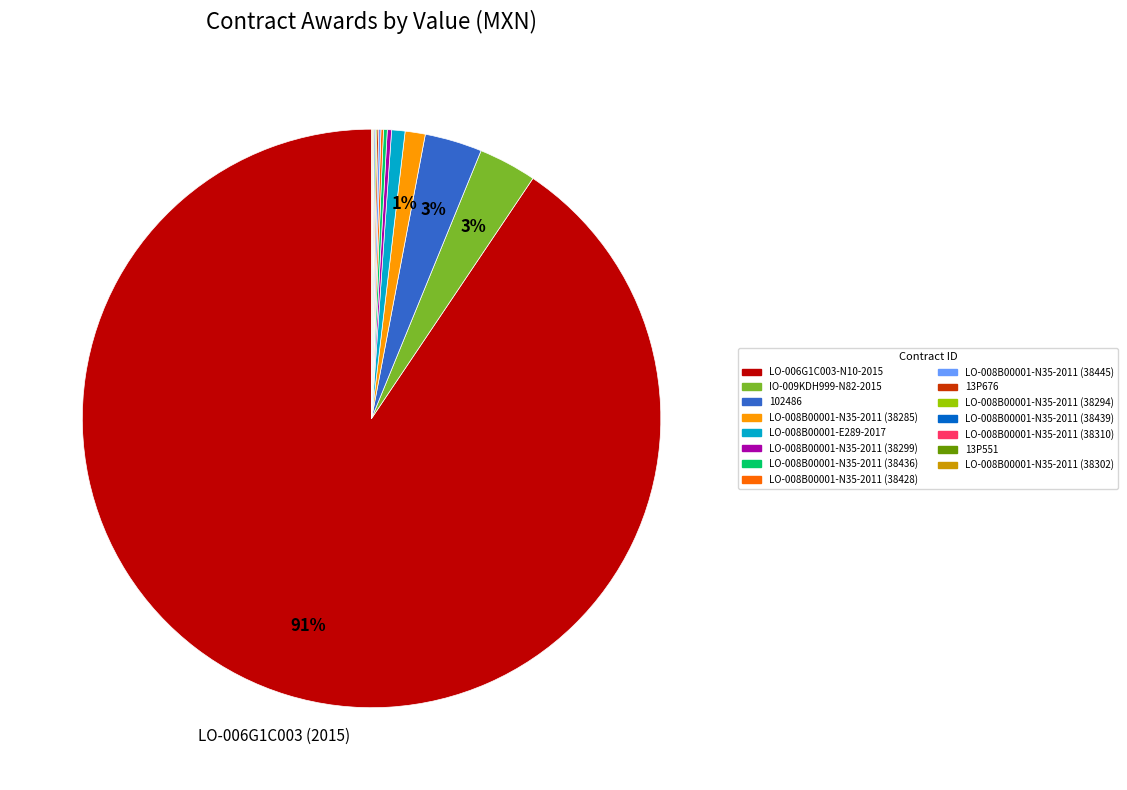

To the nearest percent, what is the average slice percentage?

7%